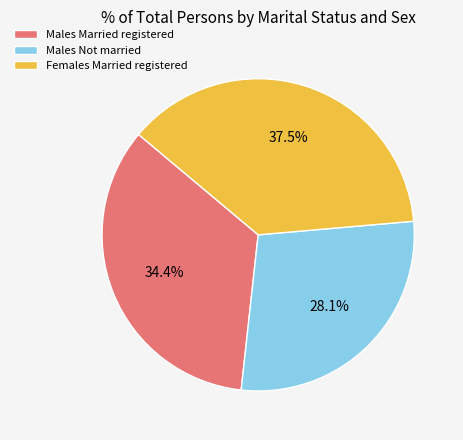

What portion of the pie excludes Females Married registered?

62.5%